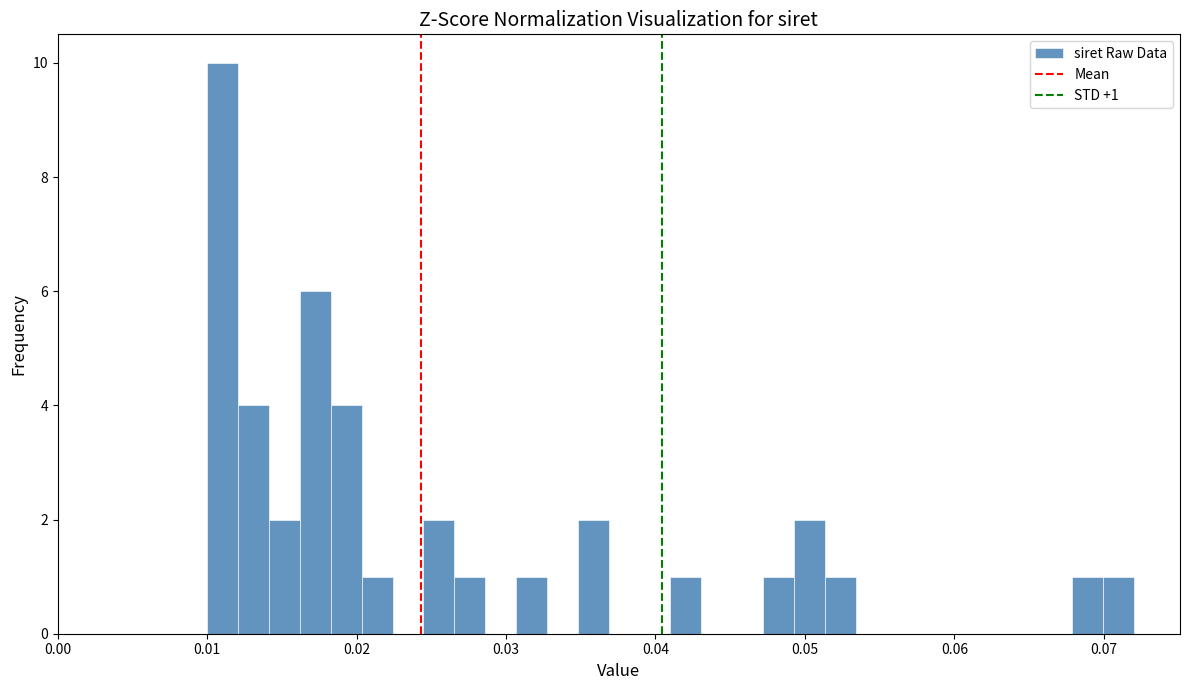

Read against the x-axis, roughly where is the centre of the tallest bar?

0.011